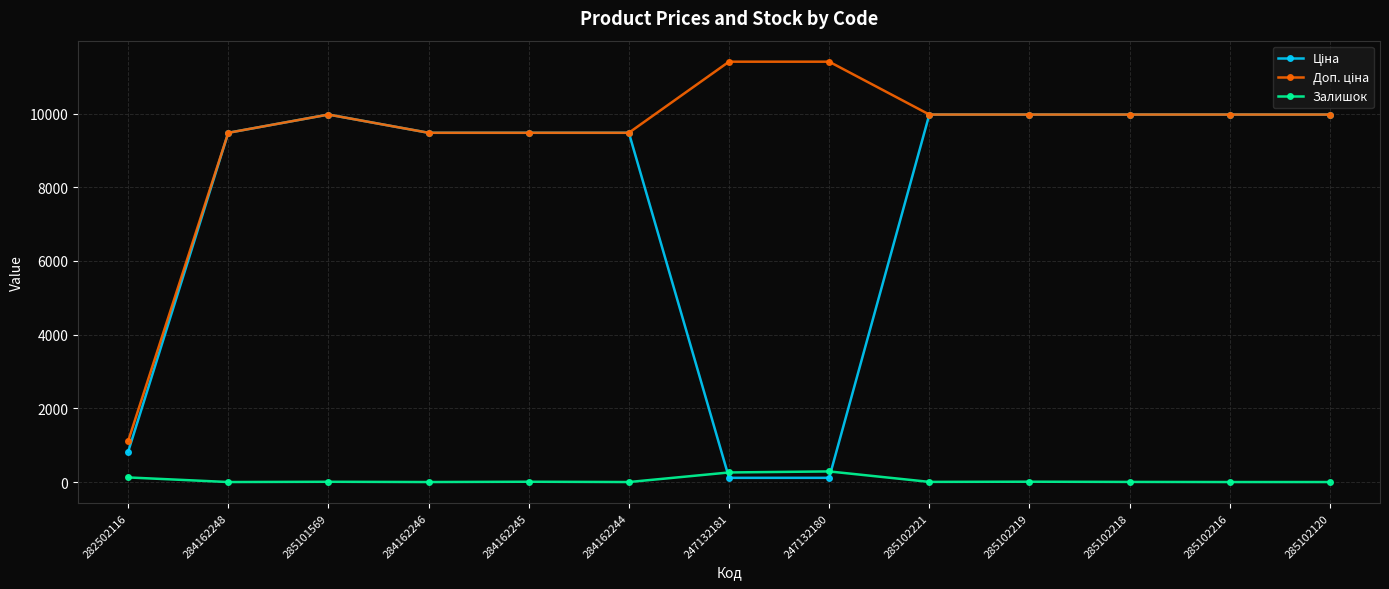

What is the spread (max minus min) of values at 284162246?

9480.1